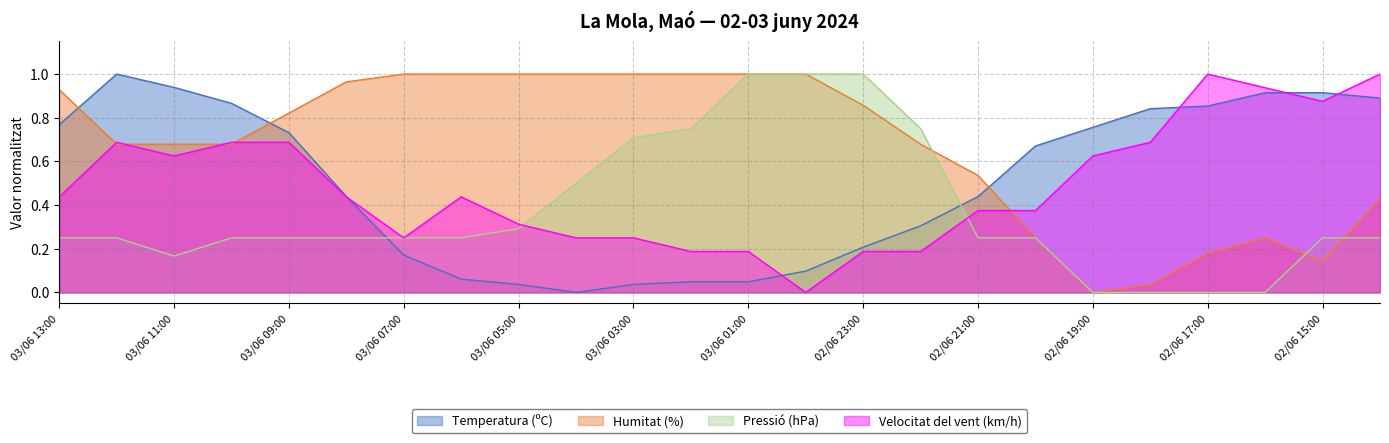

Which series ends up on top after the final intersection of Humitat (%) and Pressió (hPa)?

Humitat (%)